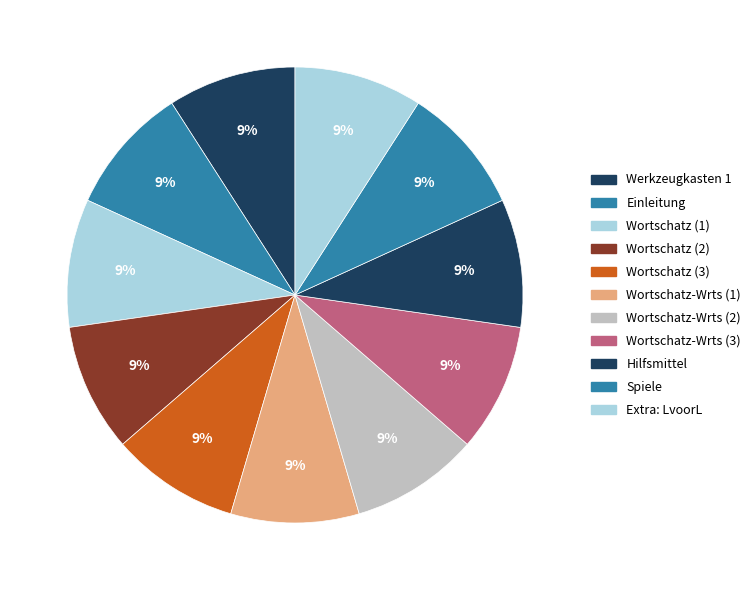

What is the smallest slice in the pie chart?

Werkzeugkasten 1